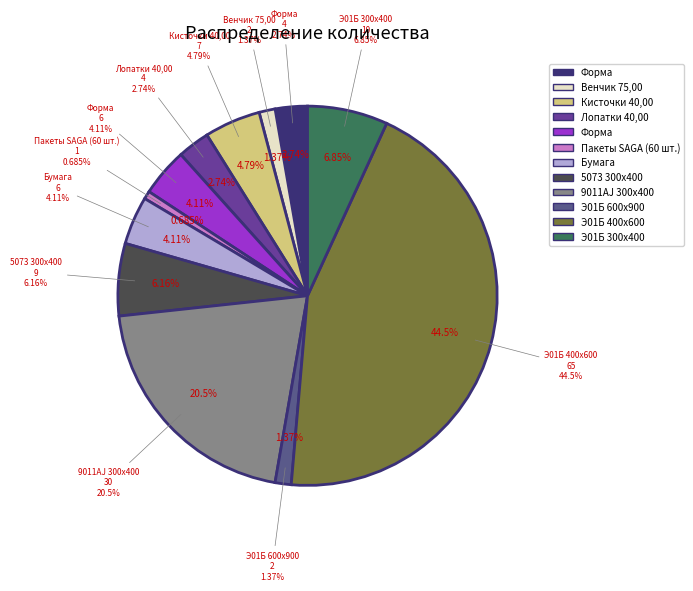

Does Э01Б 600х900 represent more than half of the total?

No